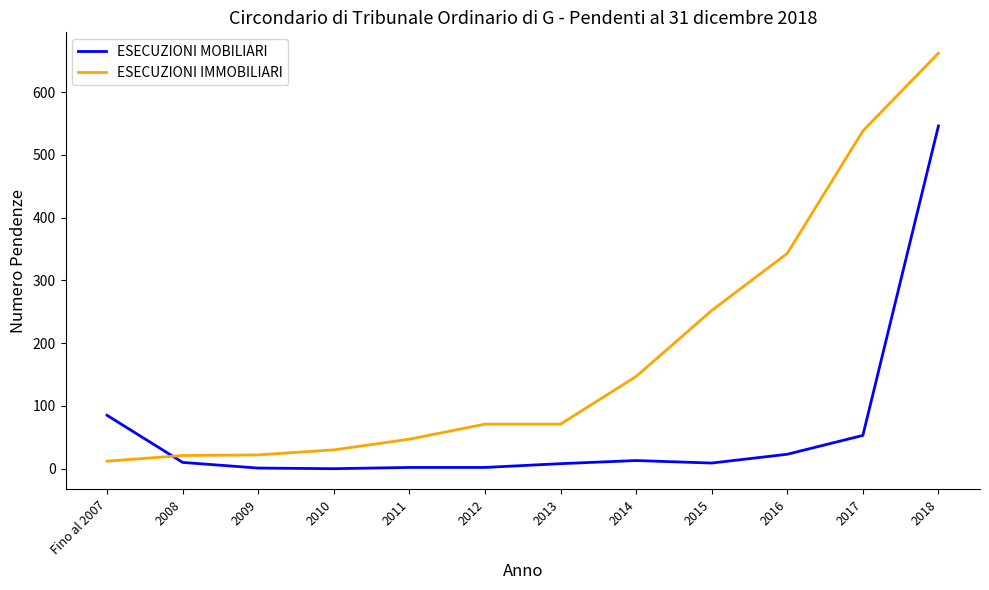

Is it true that ESECUZIONI IMMOBILIARI equals 94 at 2012?

False